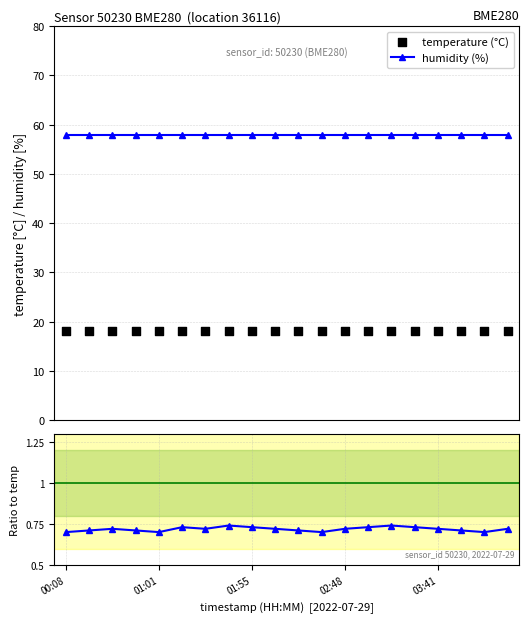

Is the value of humidity / reference at 7 greater than the value of temperature (°C) at 7?

No